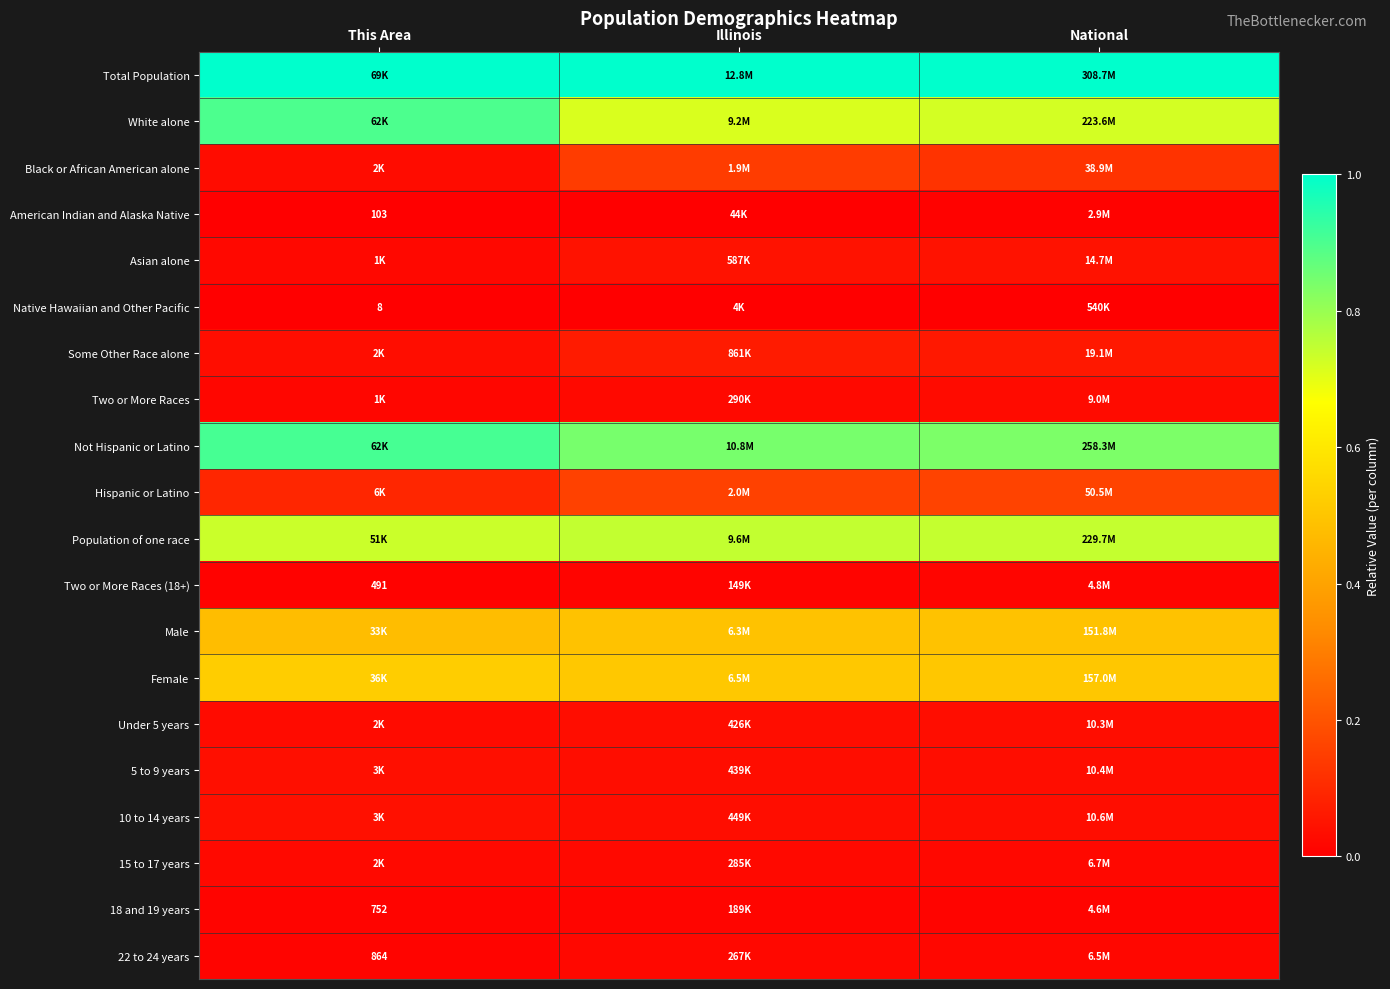

What is the total value across all series at This Area?

4.9